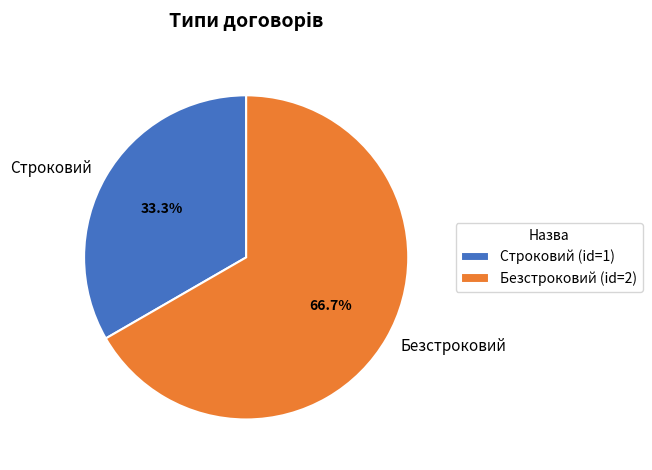

Does Строковий account for over 50% of the chart?

No